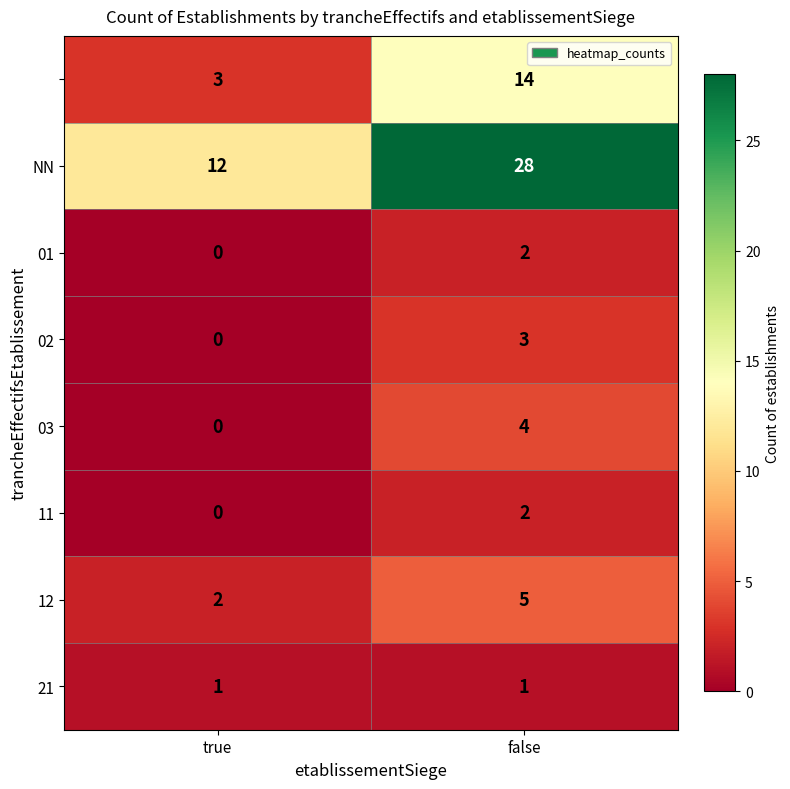

What is the difference between the highest and lowest values at false?

27